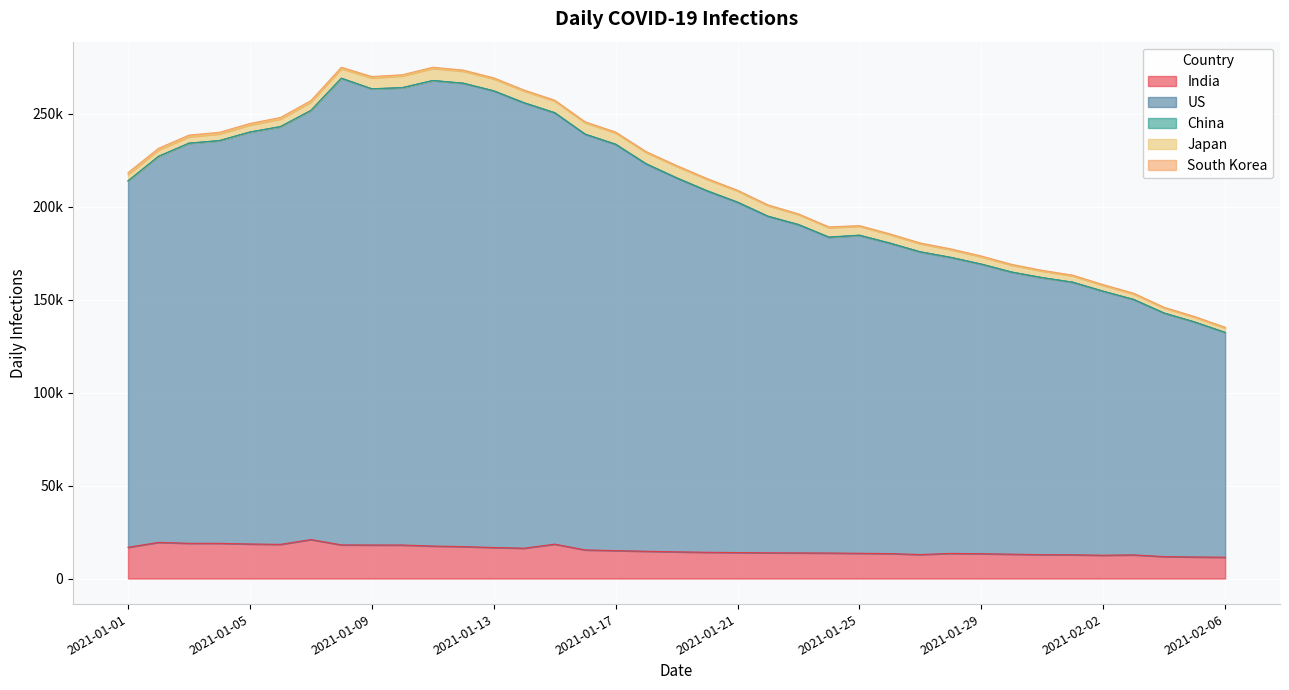

How many interior local peaks does the Japan series have?

2